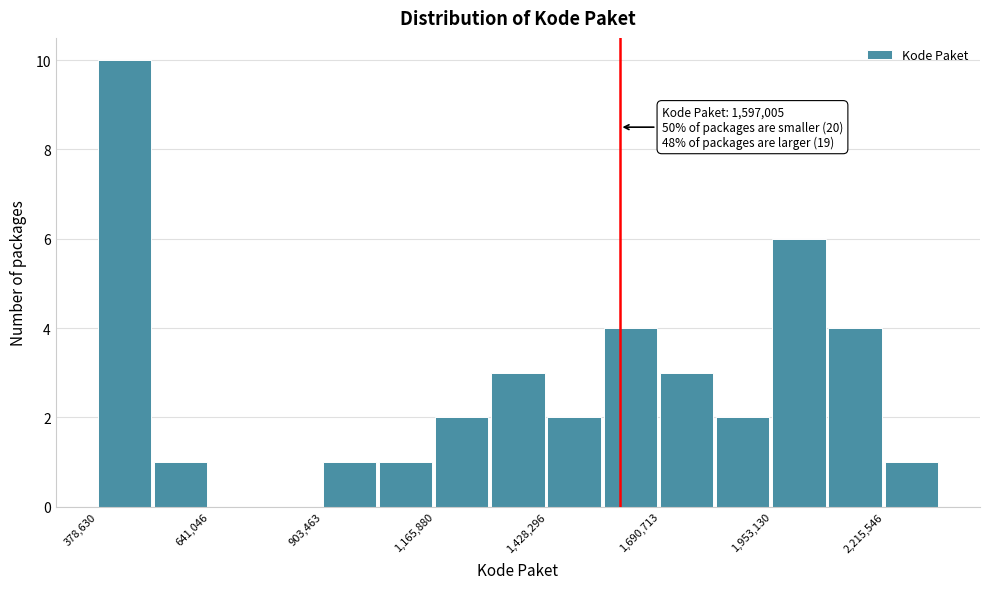

Read against the x-axis, roughly where is the centre of the tallest bar?

450000